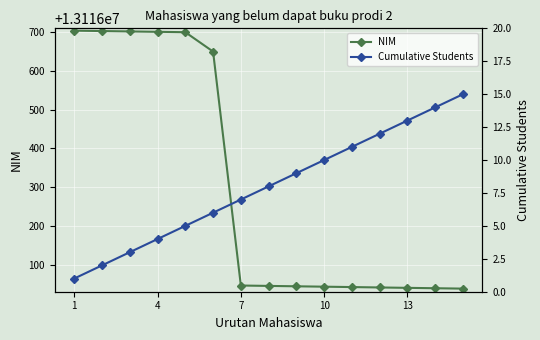

Which label corresponds to the largest value in the chart?

1